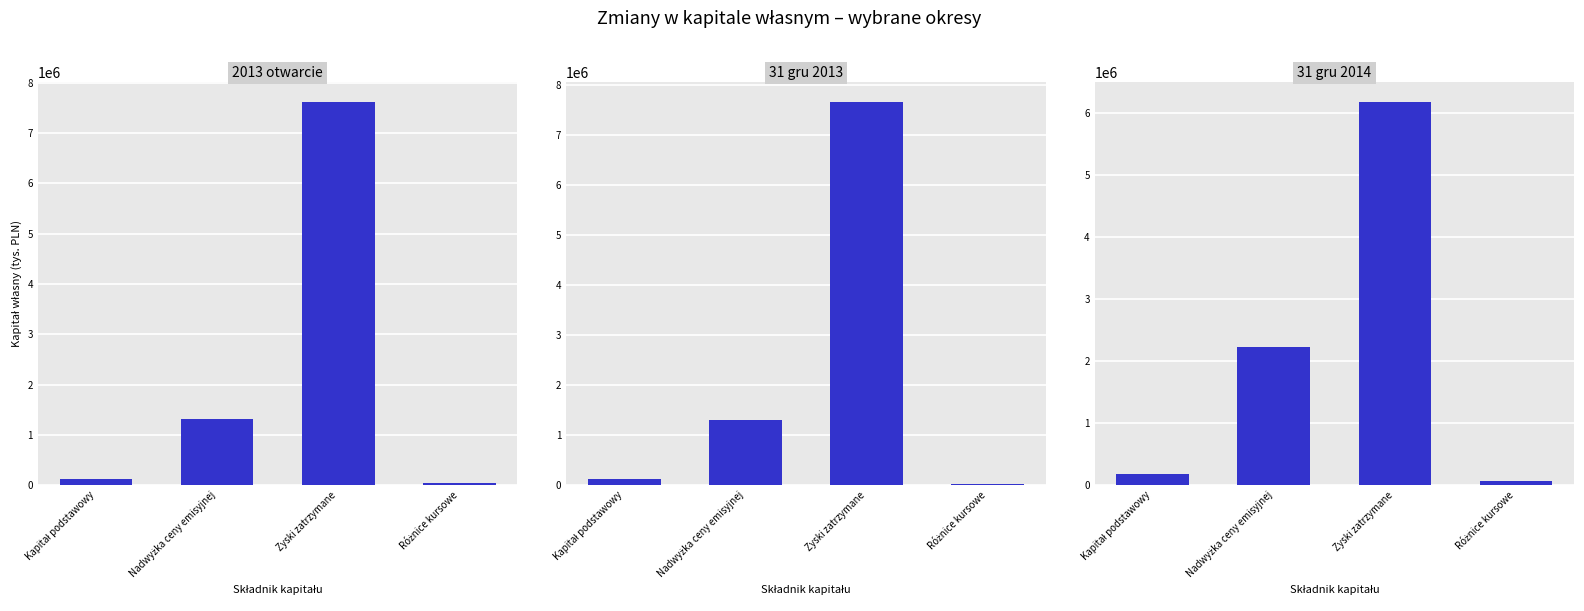

What is the total value across all series at Kapitał podstawowy?

444619